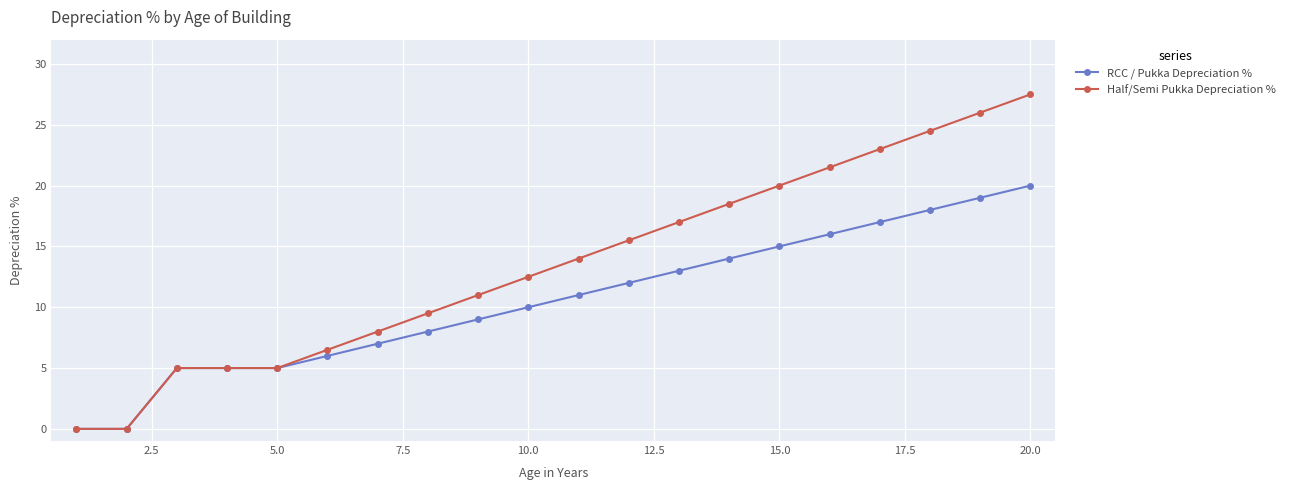

What is the value of the RCC / Pukka Depreciation % point at the 10th from the left?

10.0